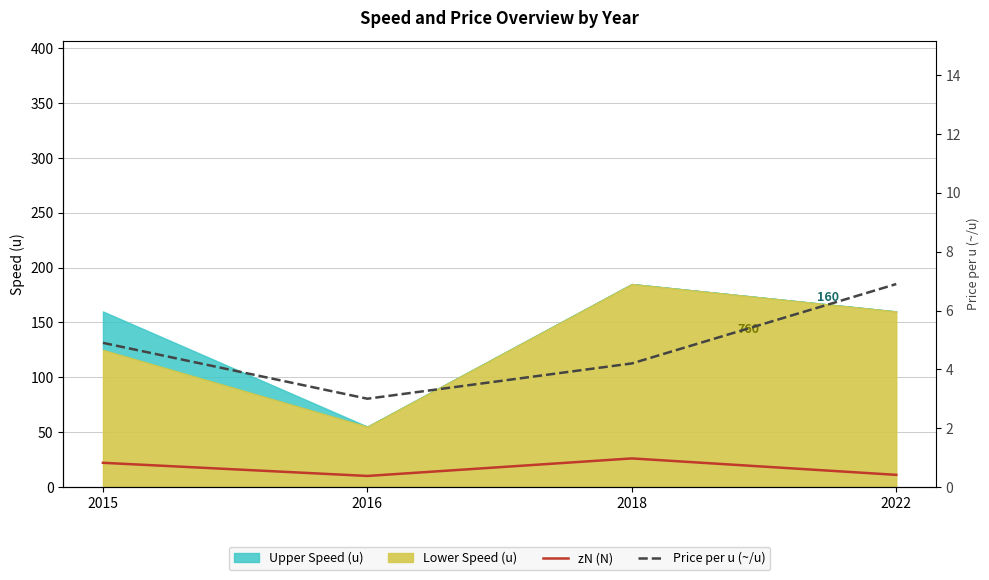

At which label is zN (N) closest to 18?

2015